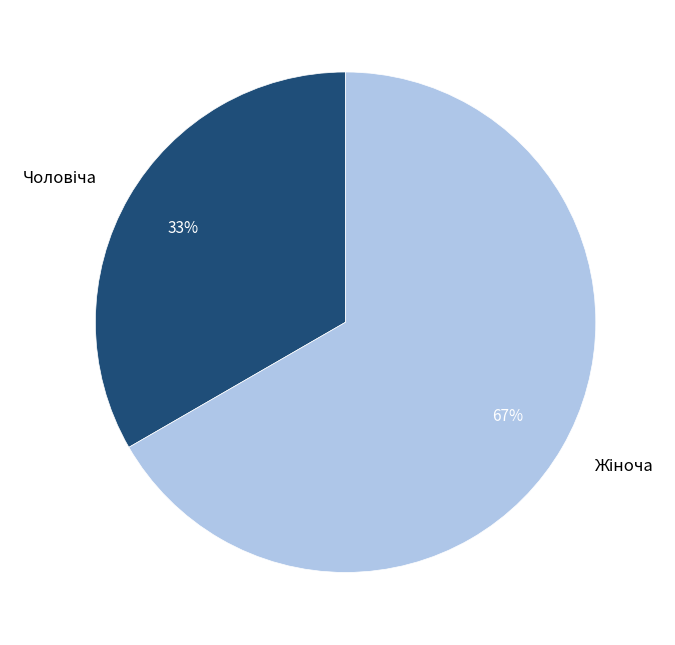

Is there a majority slice in this chart?

Yes